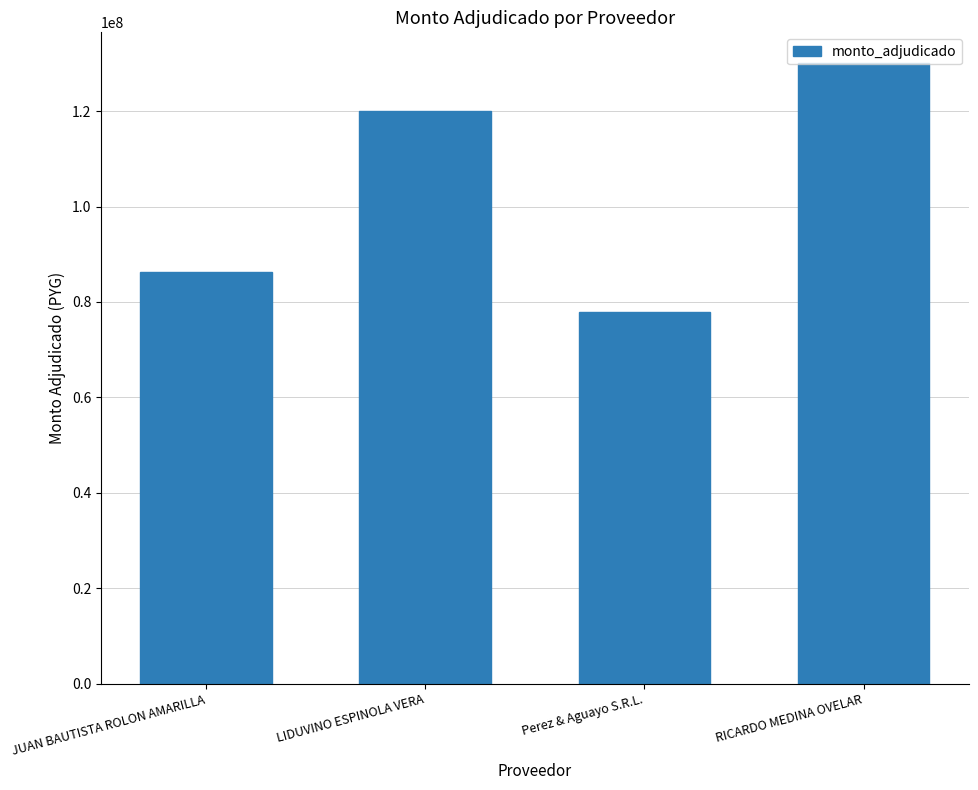

What is the change in value from JUAN BAUTISTA ROLON AMARILLA to LIDUVINO ESPINOLA VERA?

+33725558